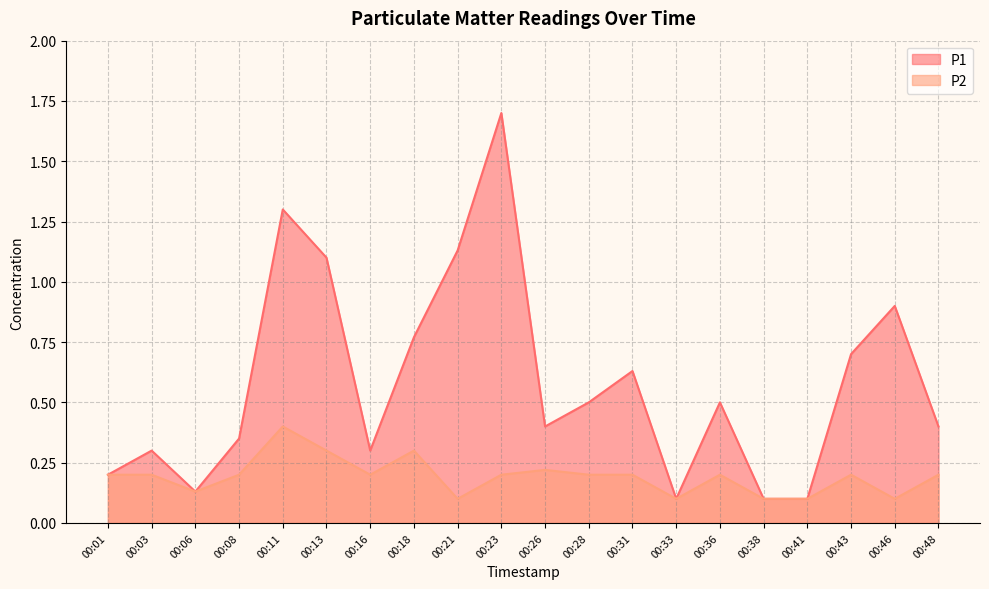

At which category does P1 reach its first local valley?

00:06